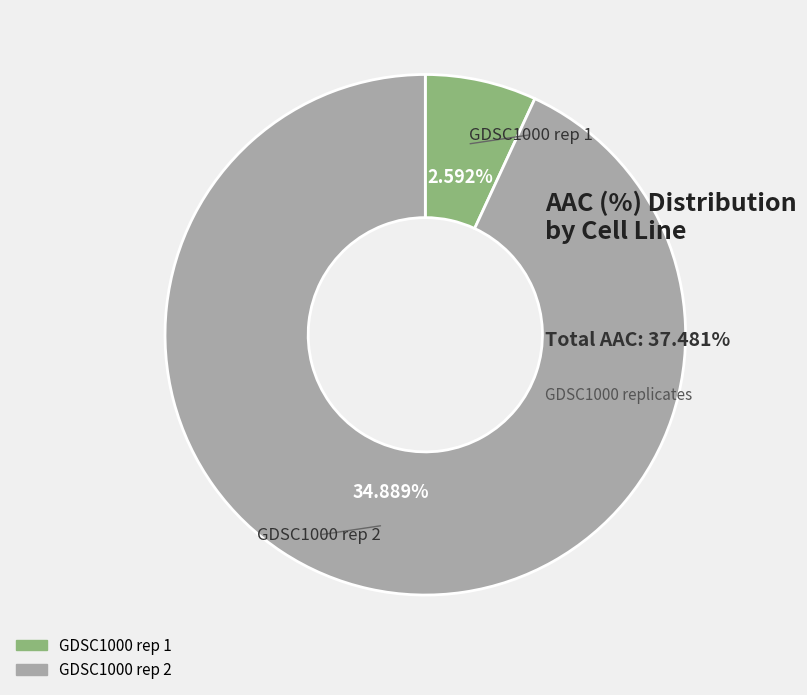

Combined, do GDSC1000 rep 1 and GDSC1000 rep 2 account for over 50%?

Yes